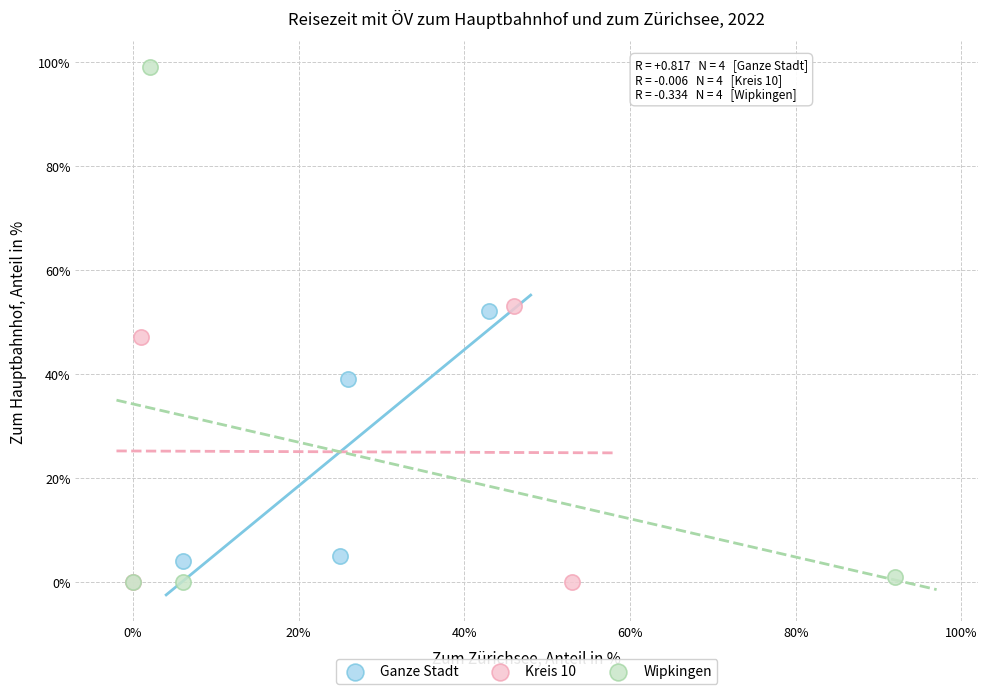

Which series has the widest spread of Y values?

Wipkingen